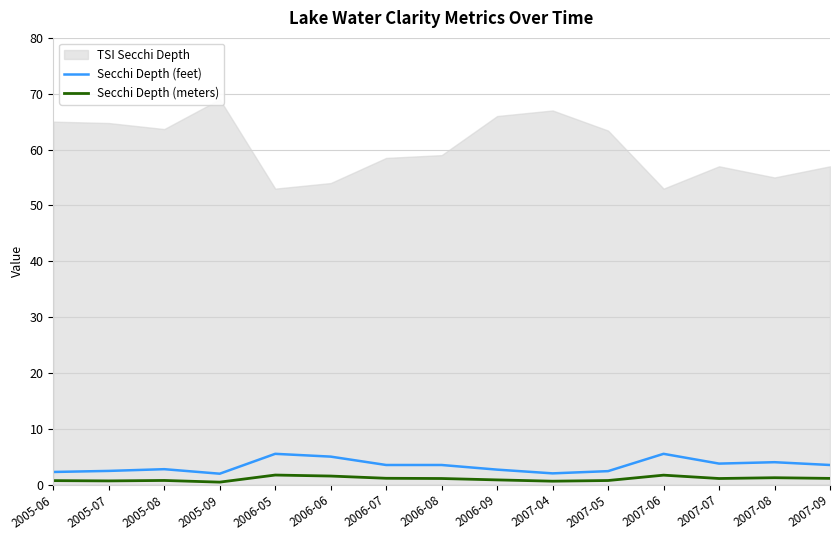

True or false: Secchi Depth (feet) has a value of 2.0 at 2007-04.

True